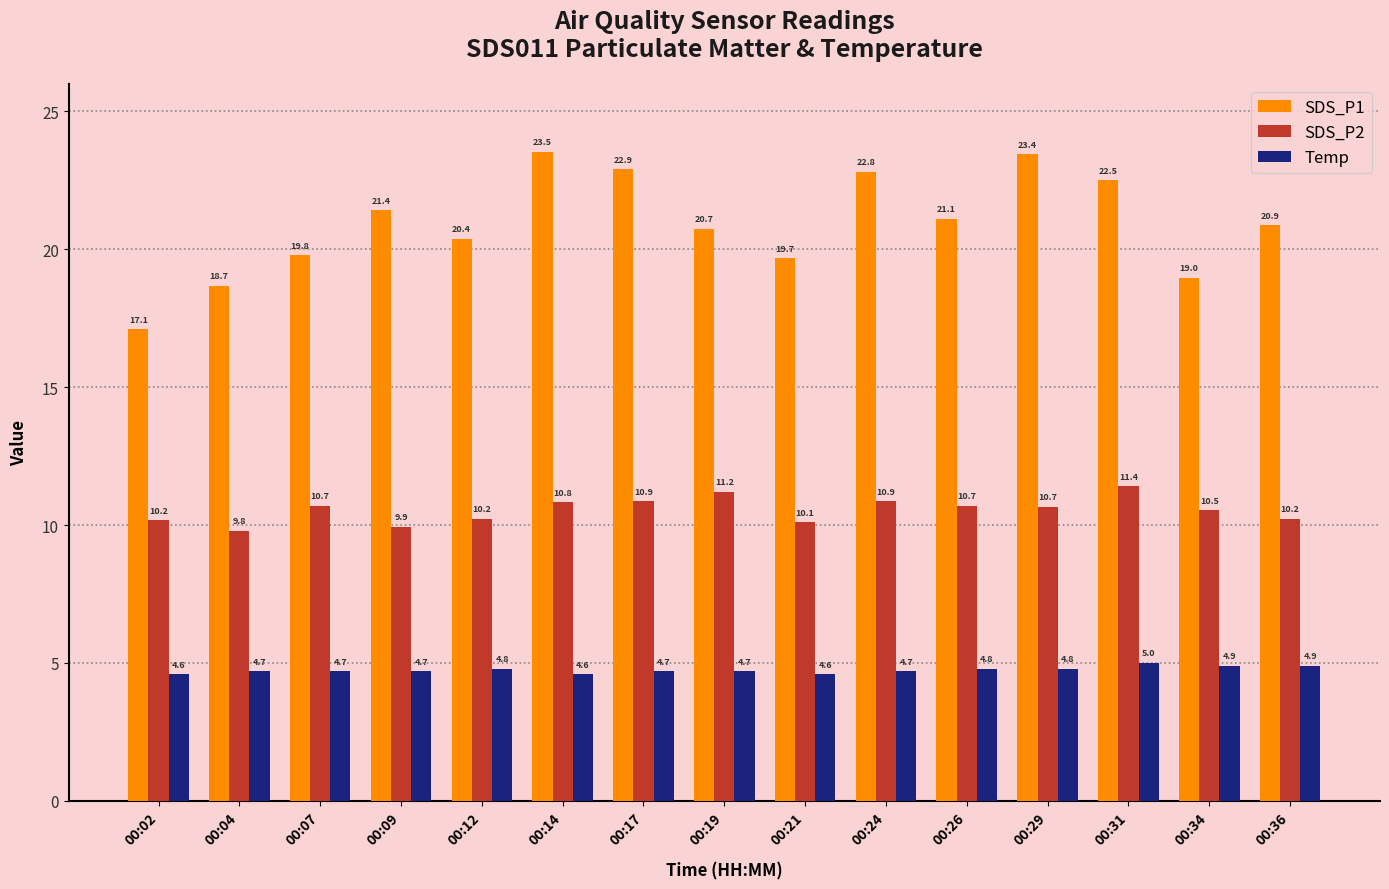

Which series changed the most between 00:21 and 00:26?

SDS_P1